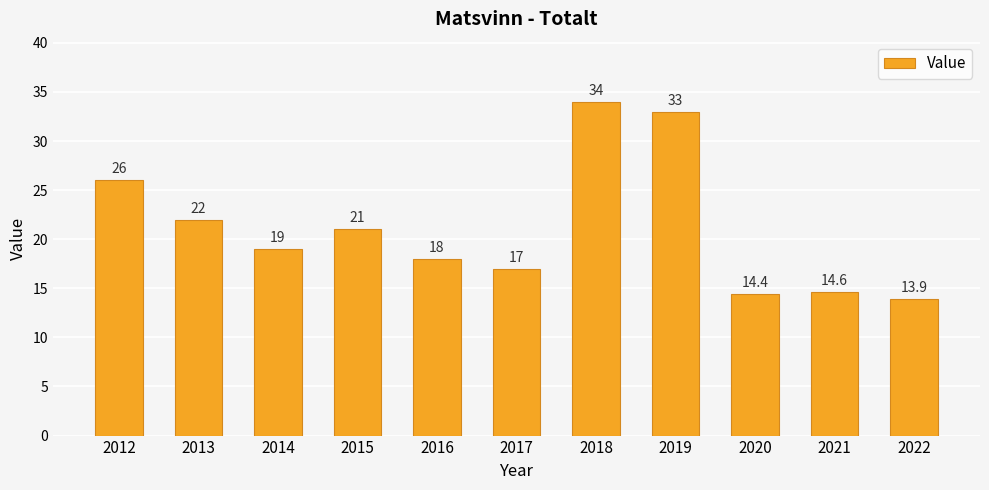

Between 2022 and 2016, which is larger?

2016